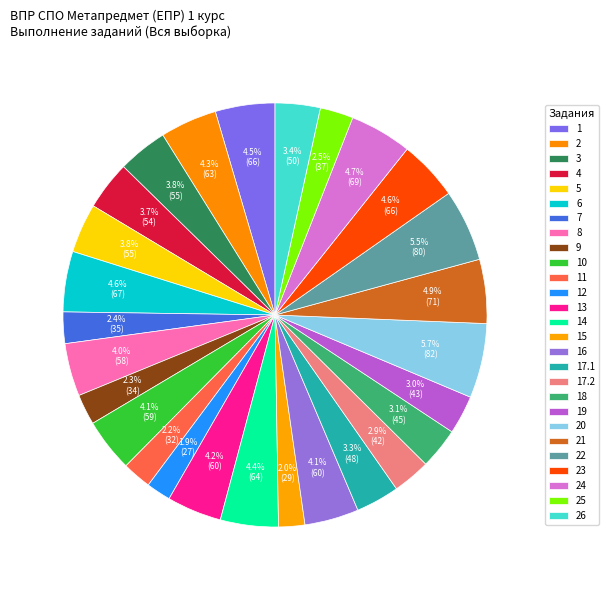

To the nearest percent, what is the difference between the 11 and 14 slice percentages?

2%